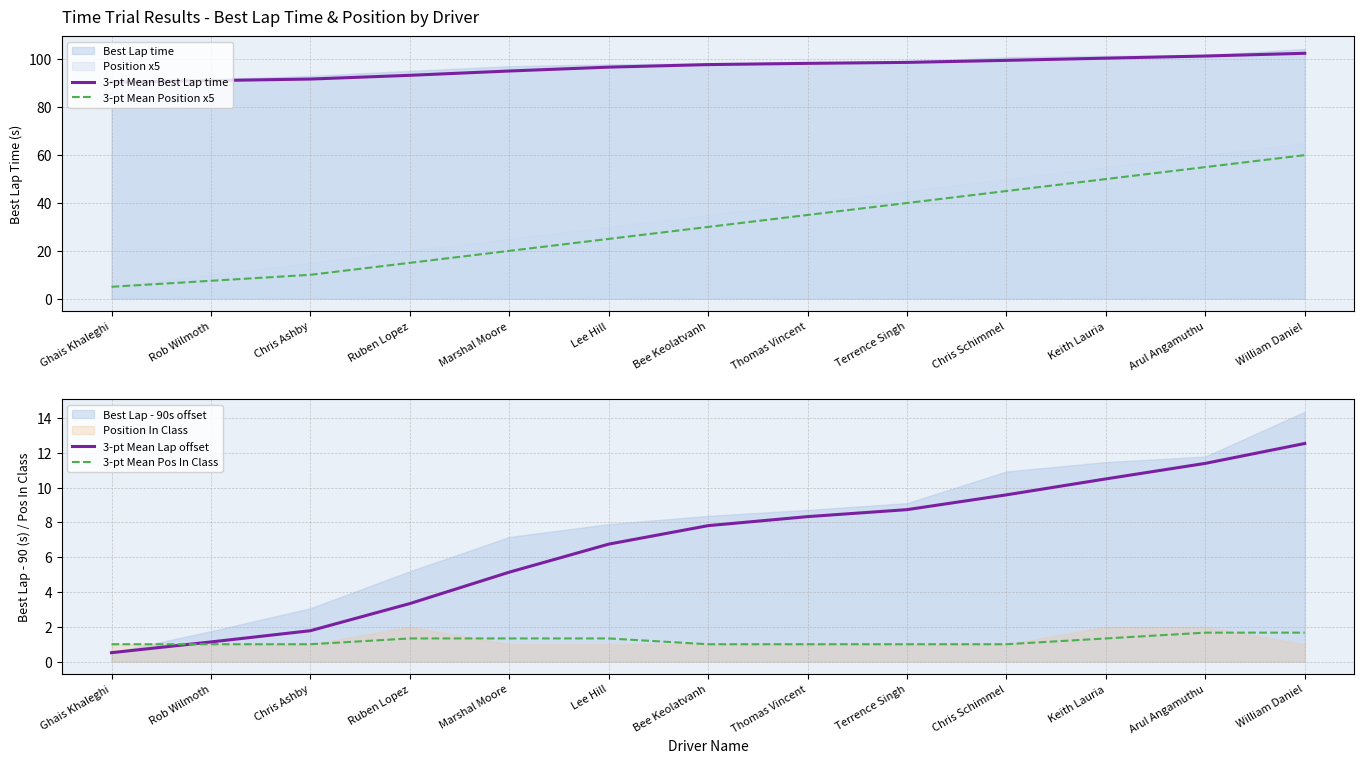

How many data points in 3-pt Mean Best Lap time are above 97?

7